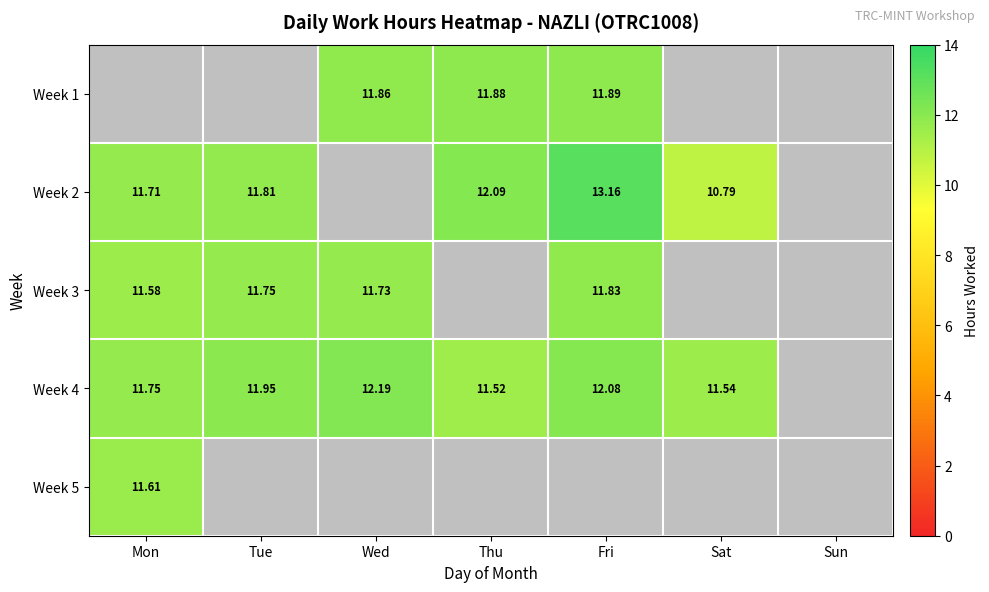

How many values in the Week 1 series exceed 11?

3